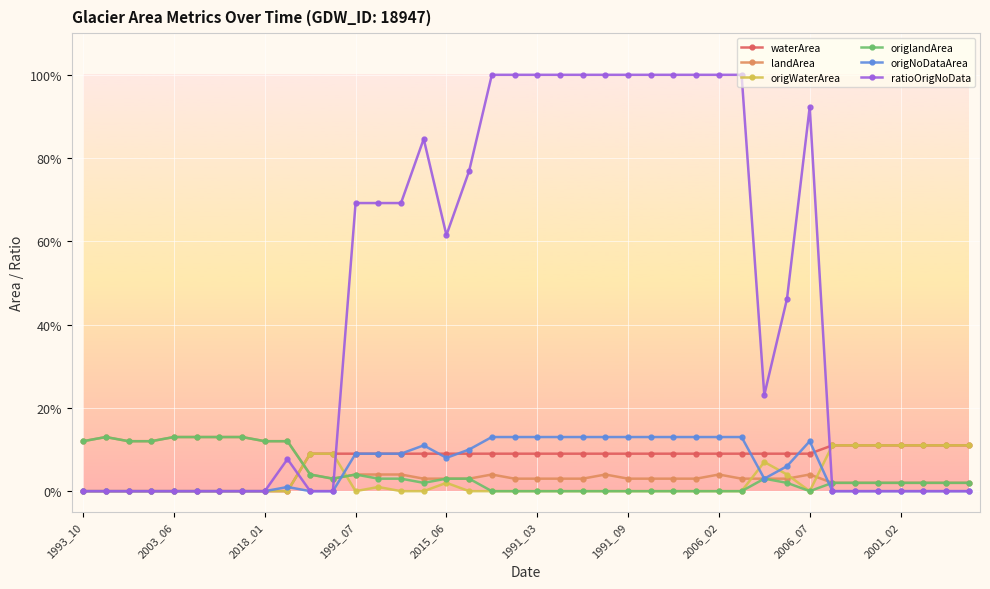

Rank the series by their maximum value, from lowest to highest.

waterArea, origWaterArea, landArea, origlandArea, origNoDataArea, ratioOrigNoData